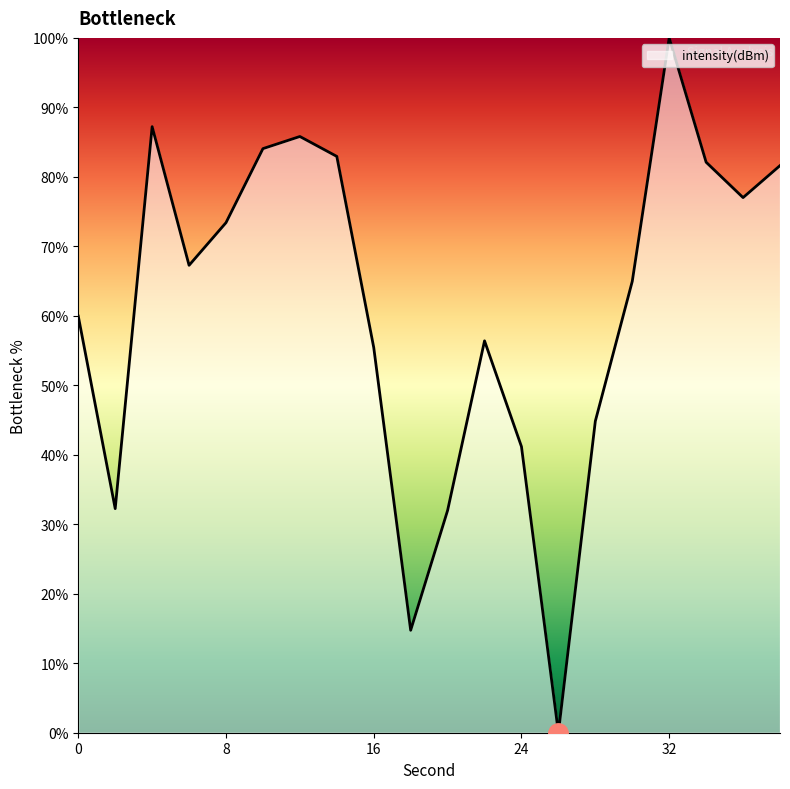

What is the greatest value displayed?

100.0